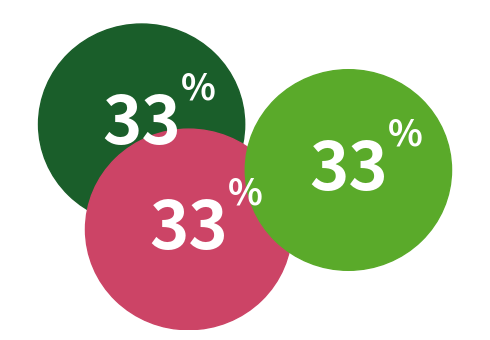

To the nearest percent, what percentage of the pie is Item 11055?

33%